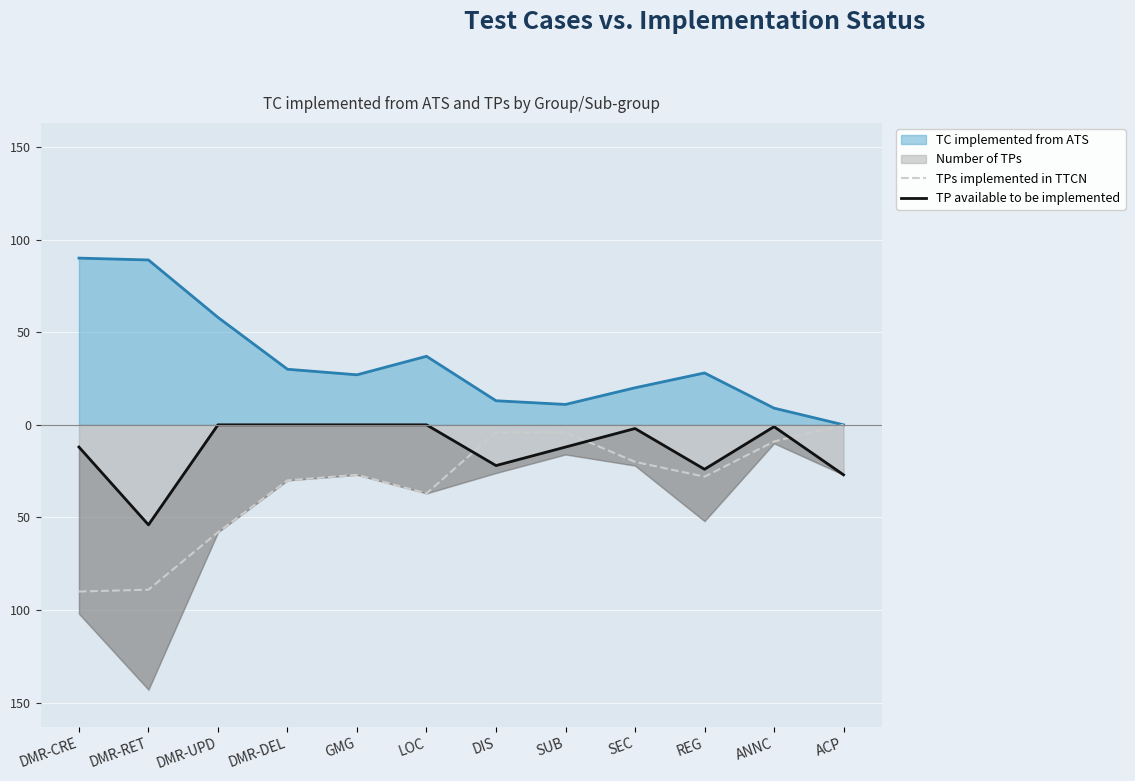

How many lines are shown in the chart?

2